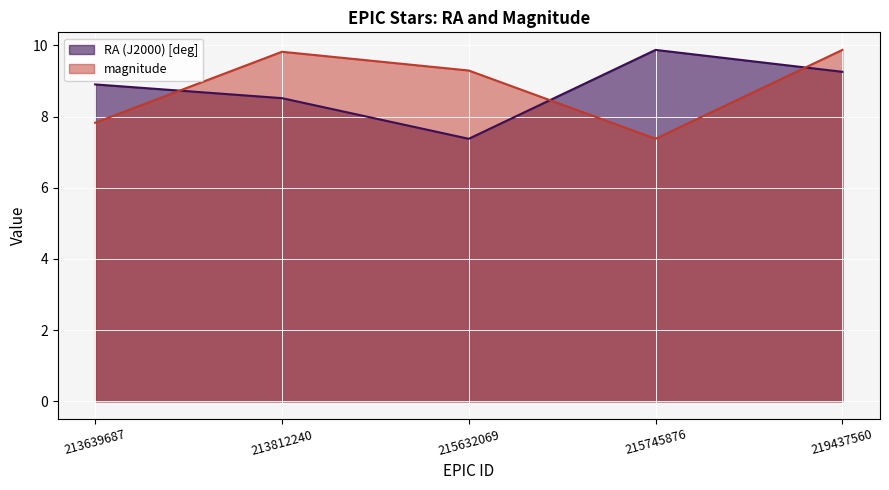

What is the value of the magnitude point at the 5th from the left?

9.9